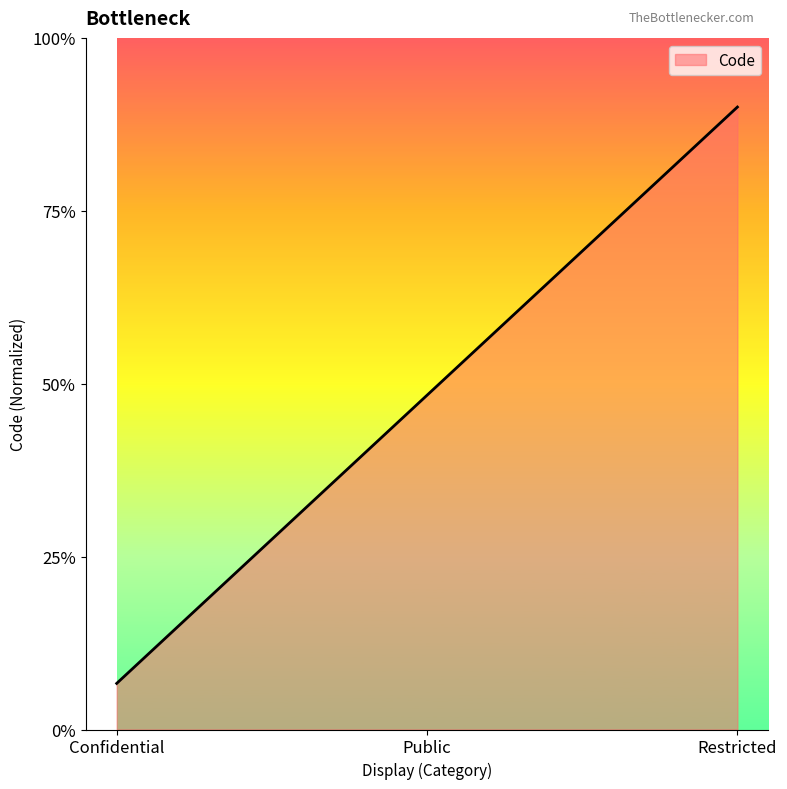

List the labels in order of value, smallest first.

Confidential, Public, Restricted